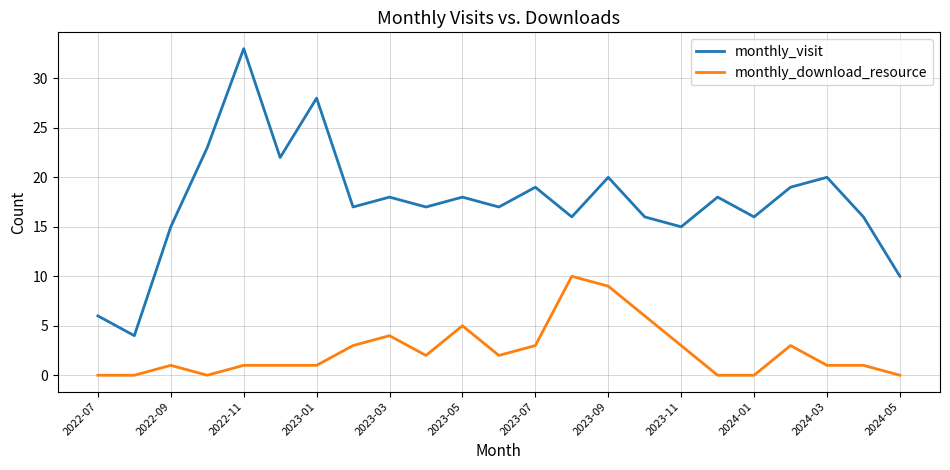

List the series in order of their peak value, lowest first.

monthly_download_resource, monthly_visit